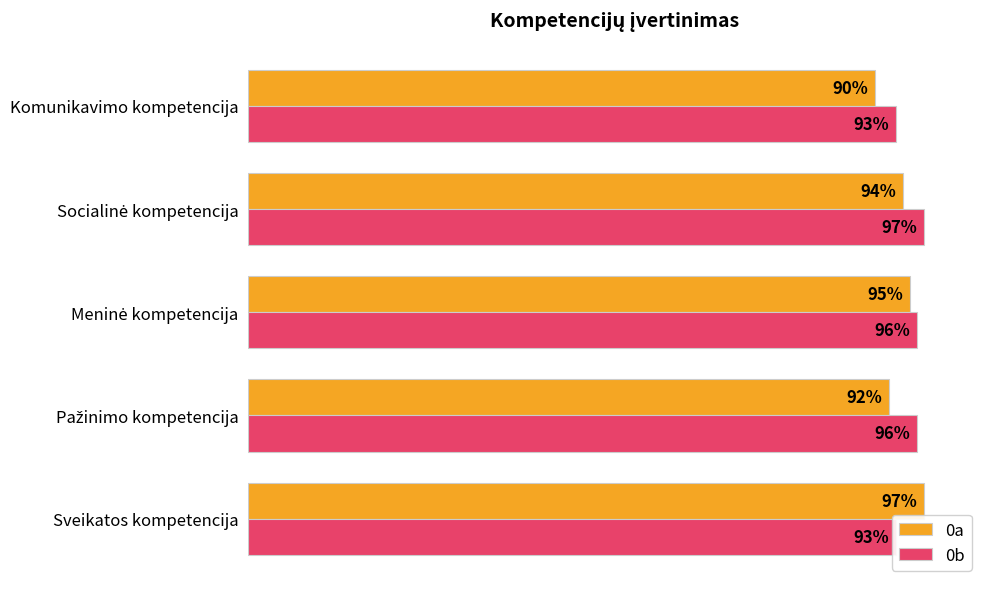

Which series has the largest range (max minus min)?

0a